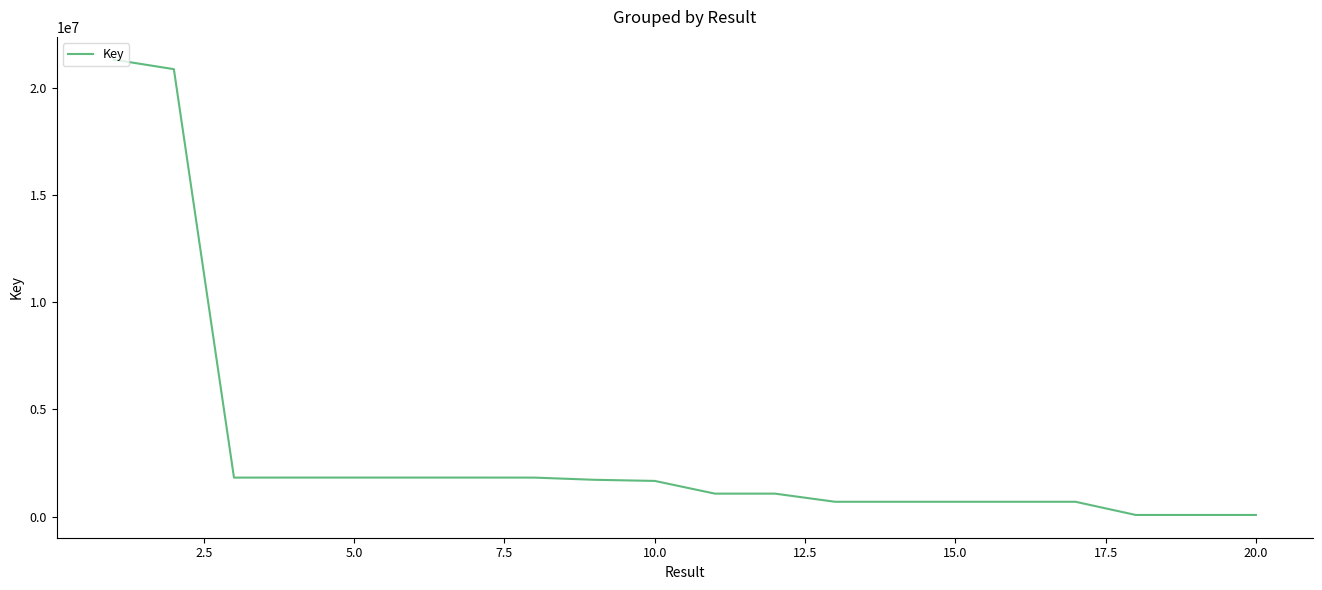

What is the maximum value shown in the chart?

21309356